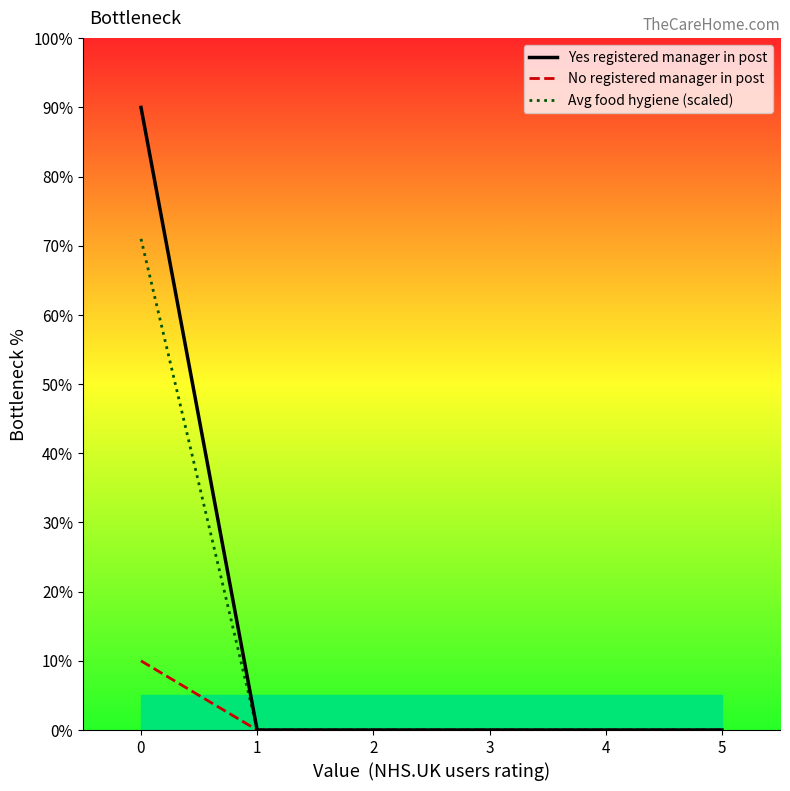

Does the chart display data point markers on the line(s)?

No